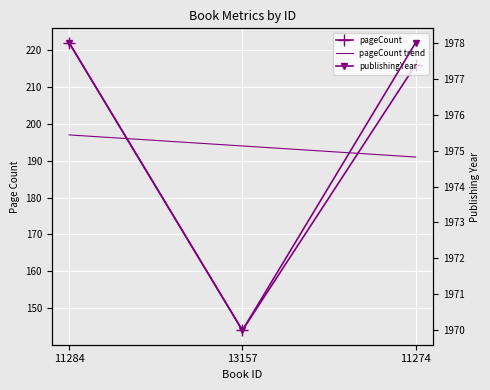

Which category has the lowest value across all series?

13157